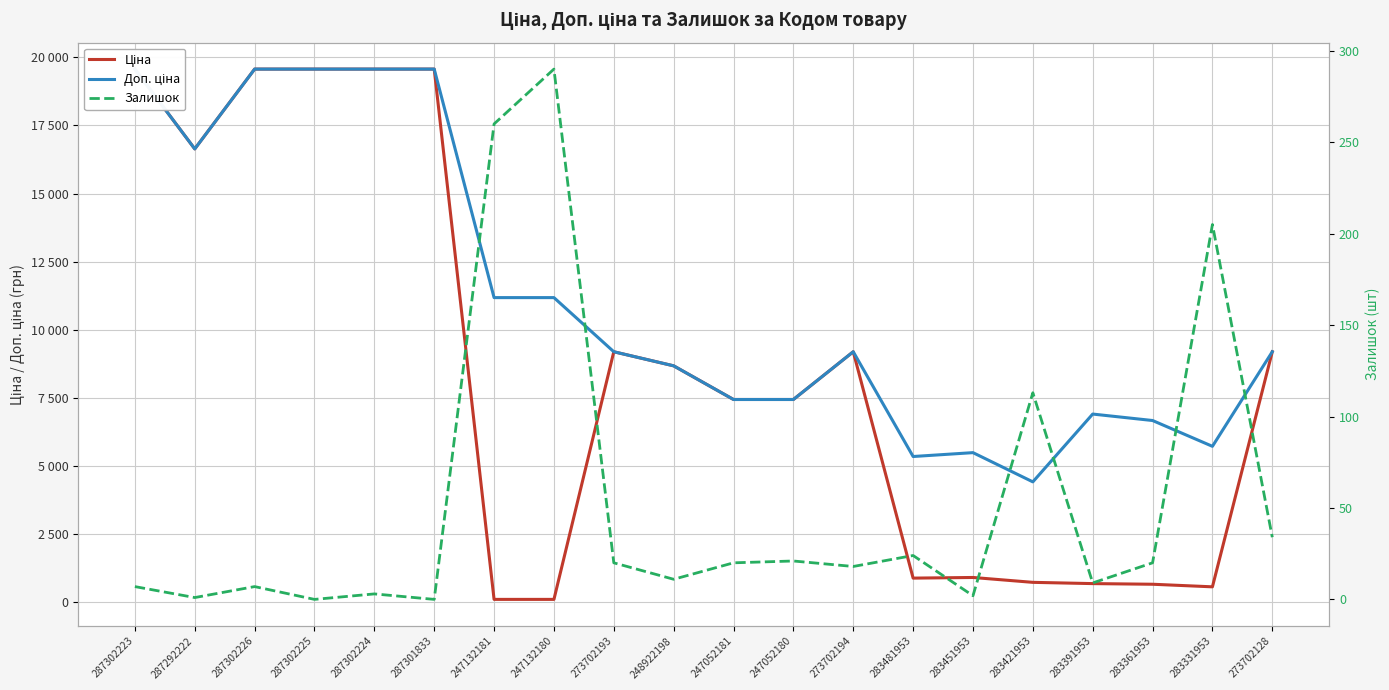

What is the difference between the second highest and minimum values in the Ціна series?

19453.1